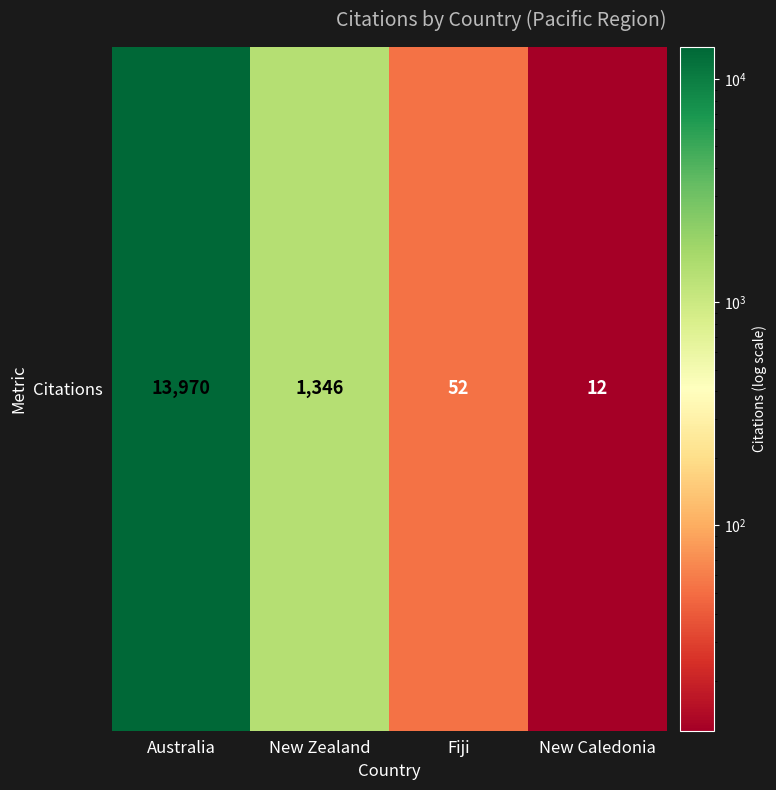

What is the smallest value displayed?

12